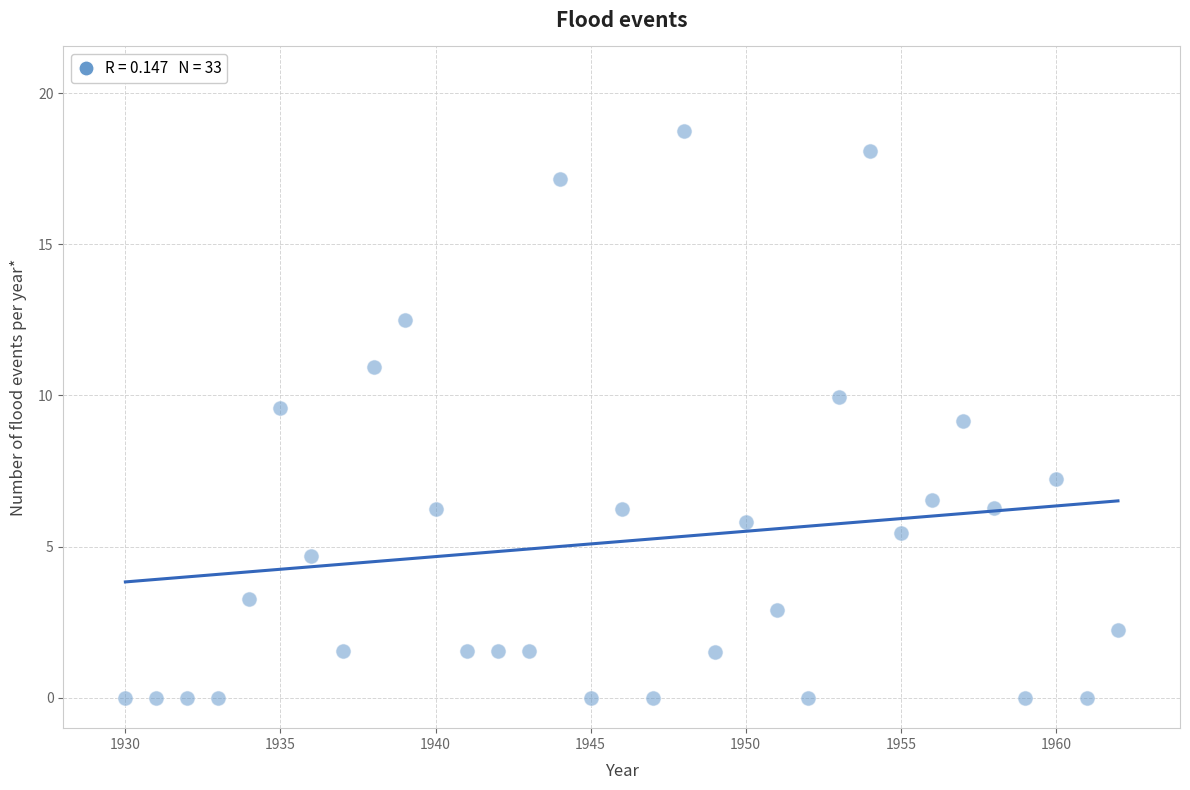

What is the range of X values (max minus min)?

32.0